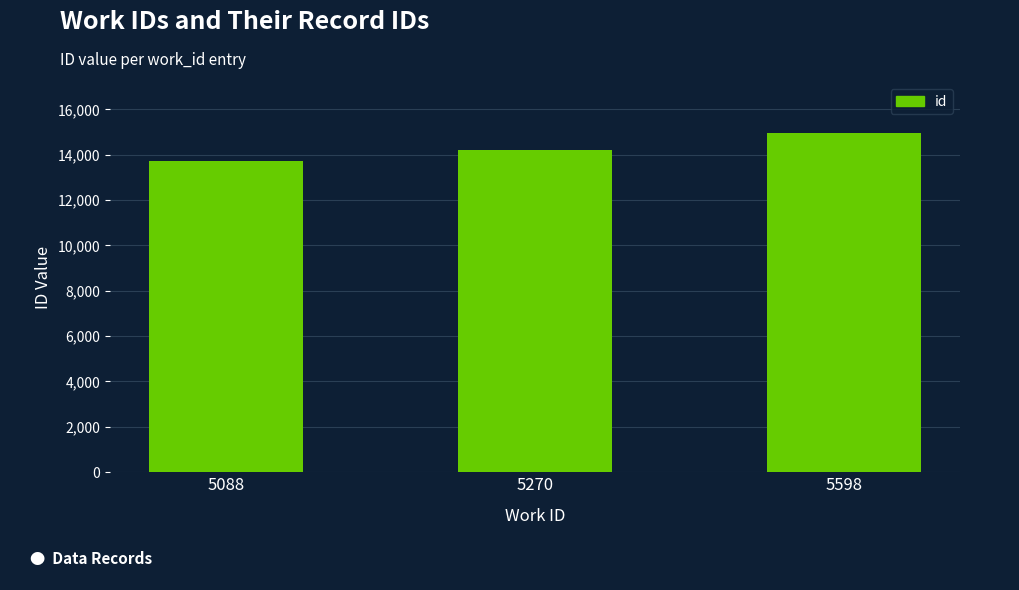

What is the ratio of the value at 5270 to the value at 5598?

0.9